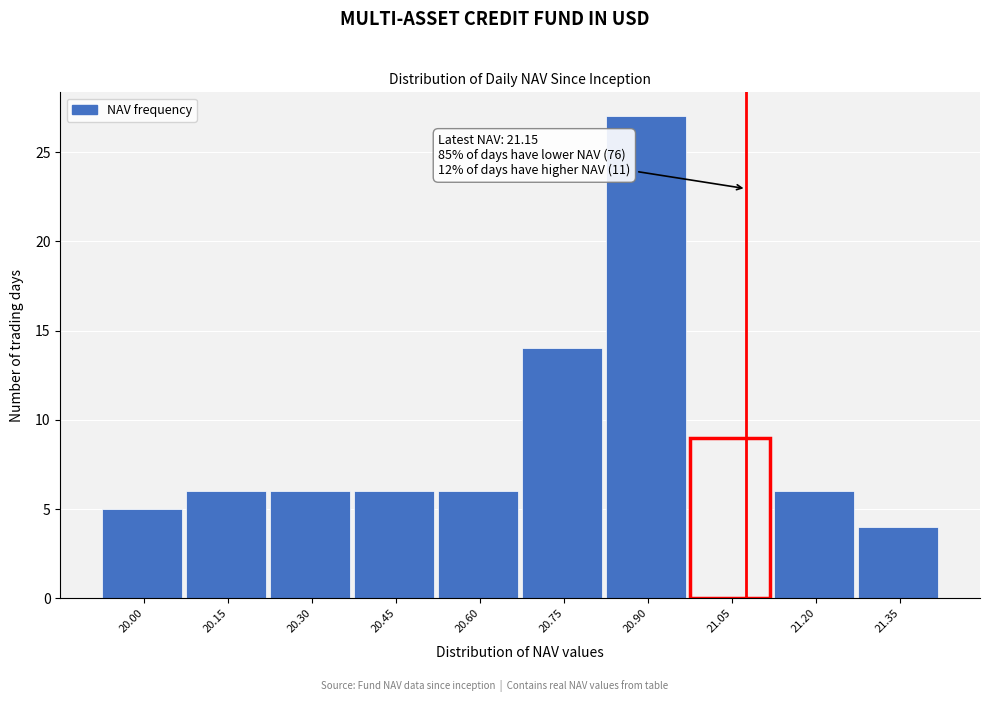

Reading left to right, transcribe all the data shown in this chart.

5	6	6	6	6	14	27	9	6	4